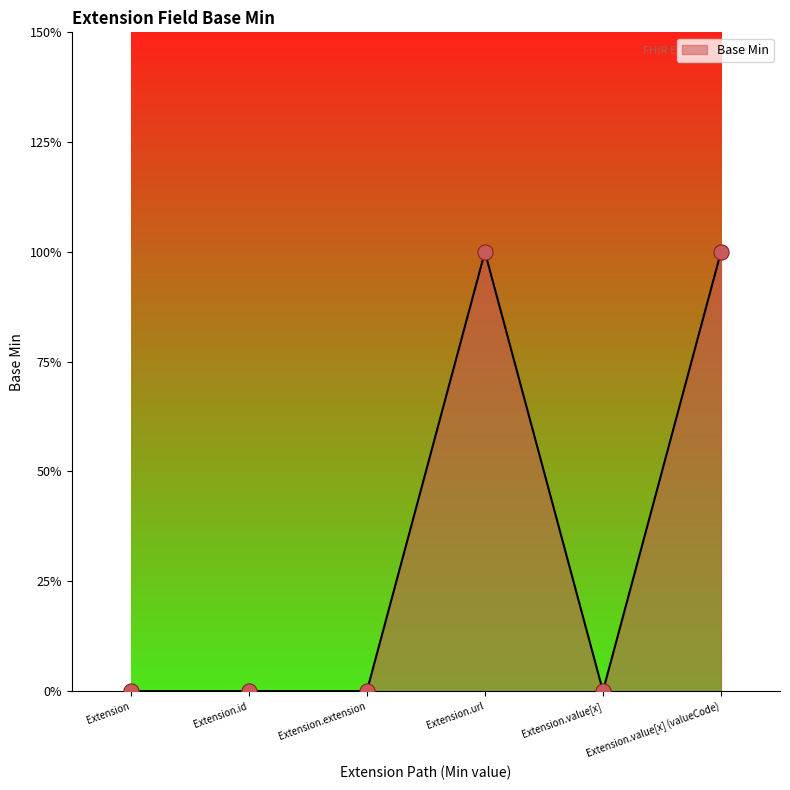

What is the change in value from Extension.id to Extension.value[x] (valueCode)?

+1